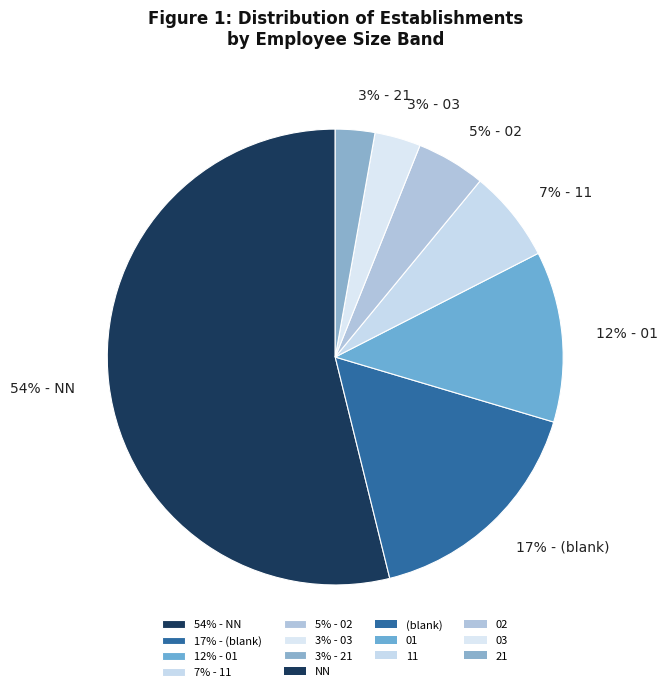

Combined, do 7% - 11 and 54% - NN account for over 50%?

Yes